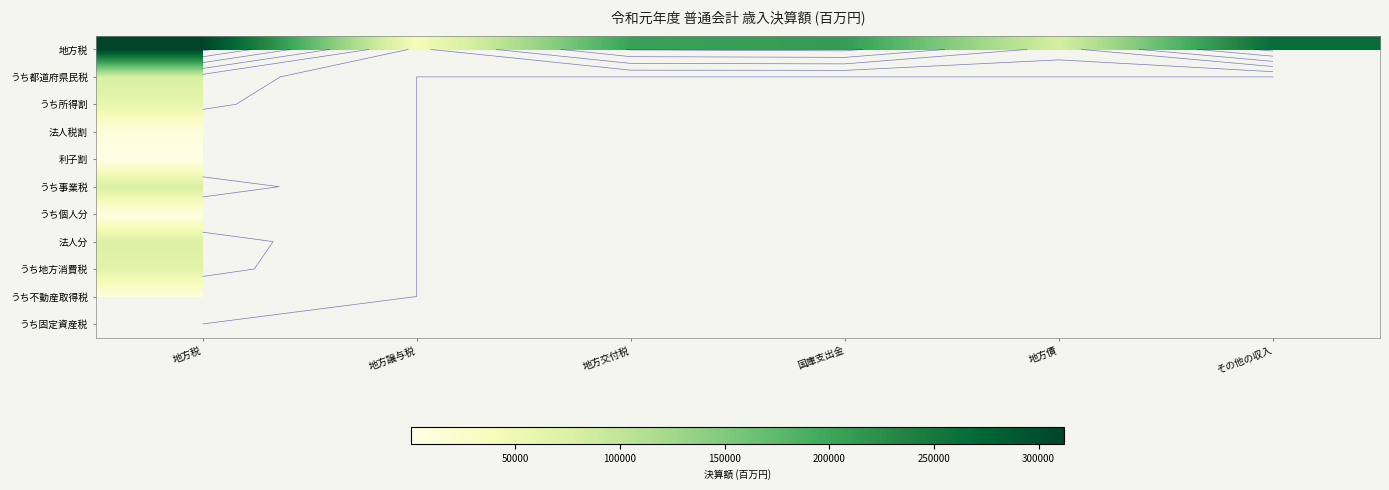

Which series has the largest total across all categories?

地方税